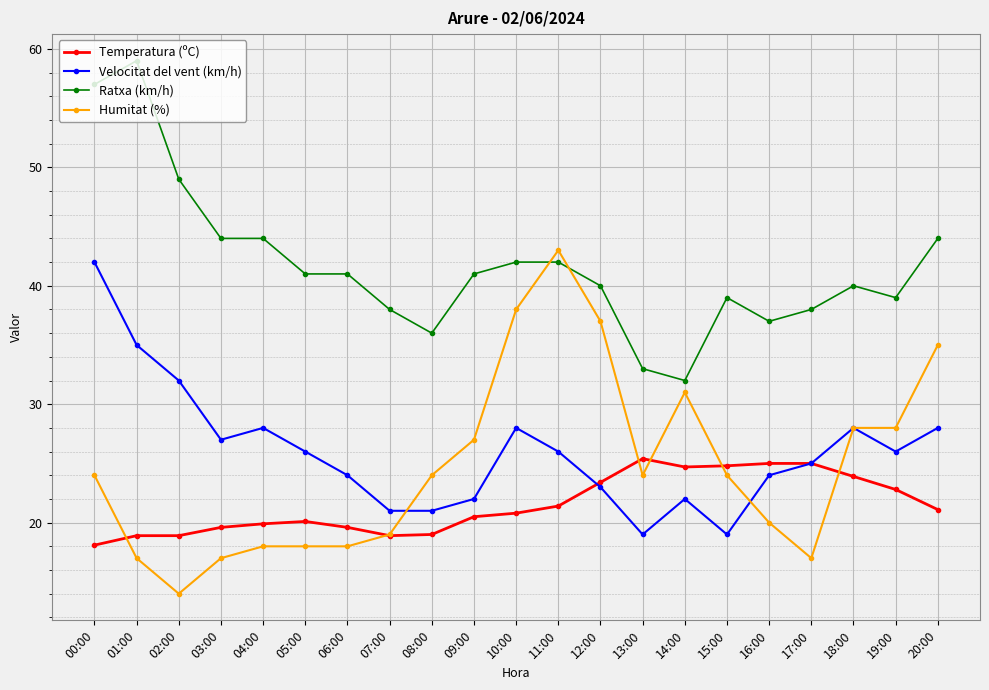

What is the value of the Velocitat del vent (km/h) point at the 14th from the left?

19.0